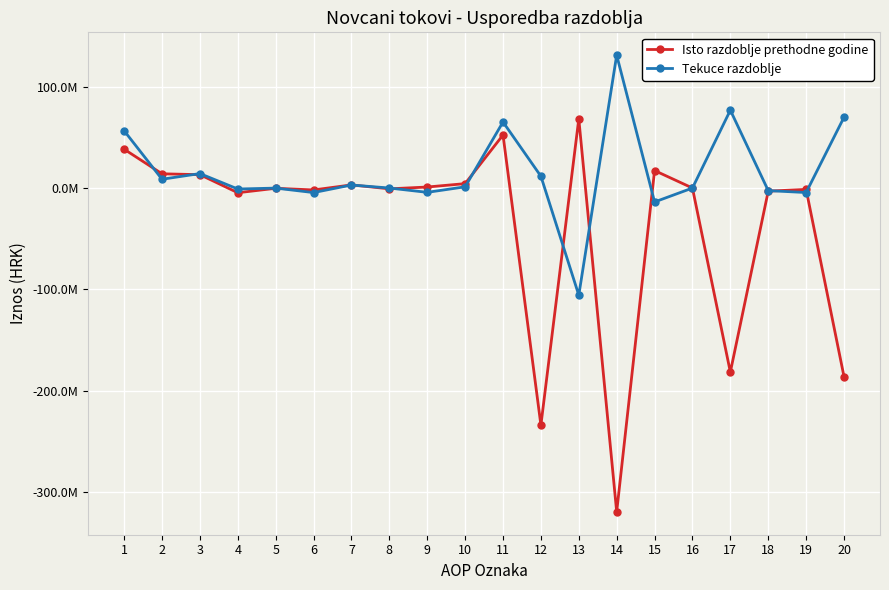

Is this an area chart (filled region under the line)?

No